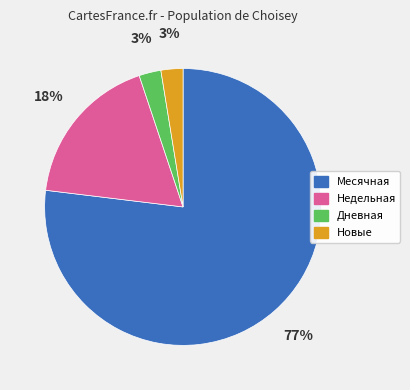

Count the number of slices in the pie.

4